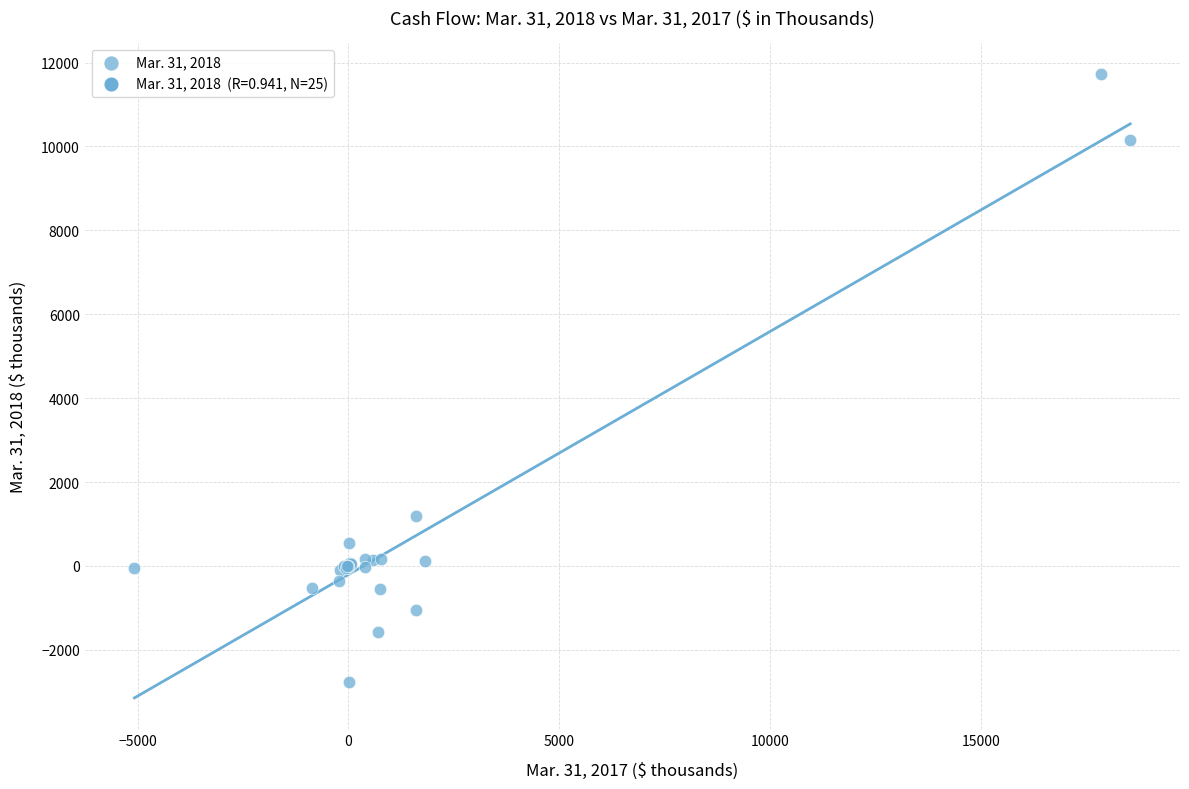

What Y value in the scatter plot is closest to 4475?

1188